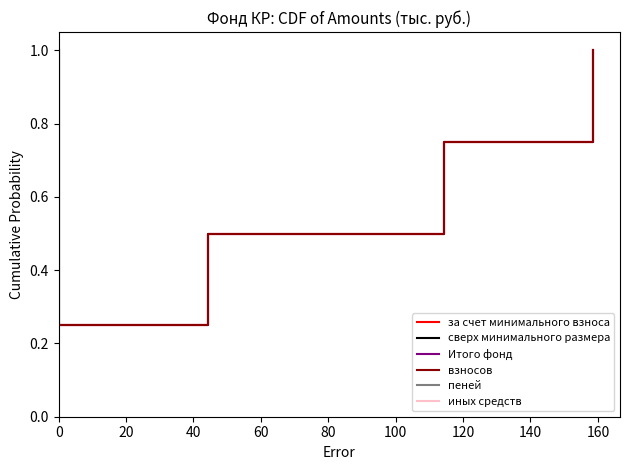

True or false: за счет минимального взноса and сверх минимального размера cross at least once.

False